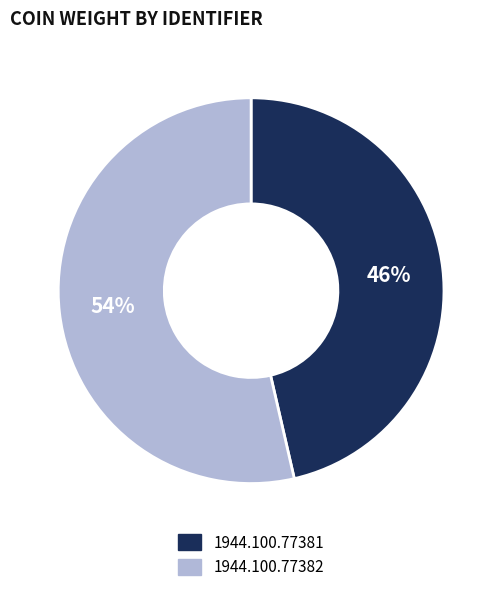

Rank the categories by value from highest to lowest.

1944.100.77382, 1944.100.77381